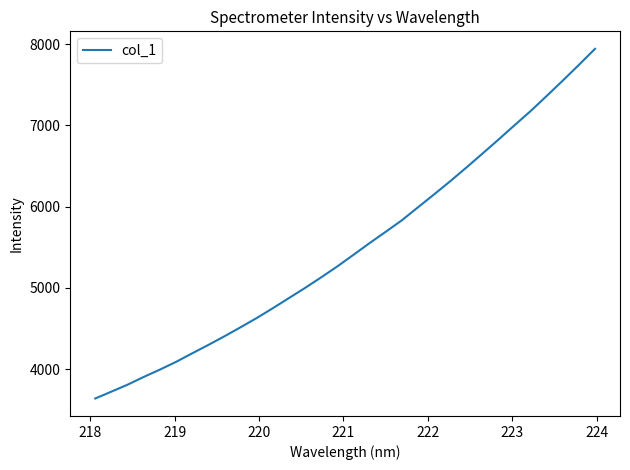

What is the greatest value displayed?

7941.4